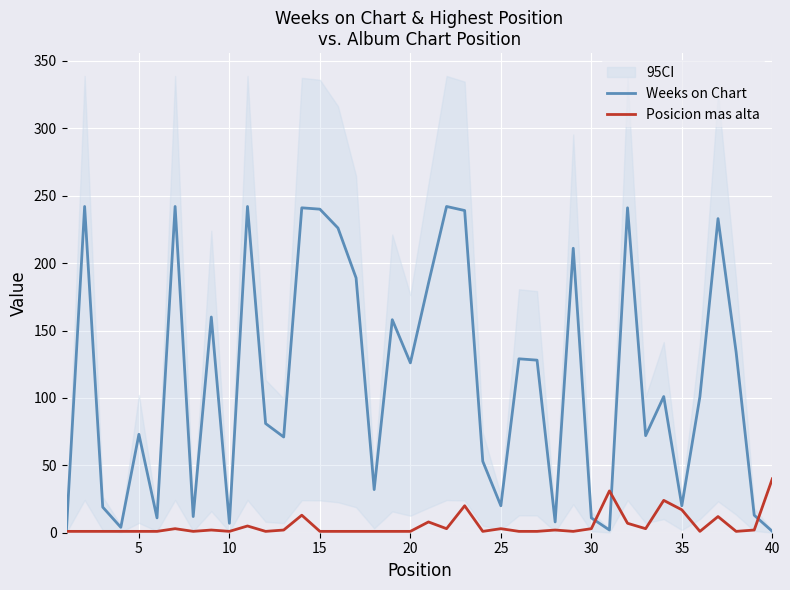

How many lines are shown in the chart?

2